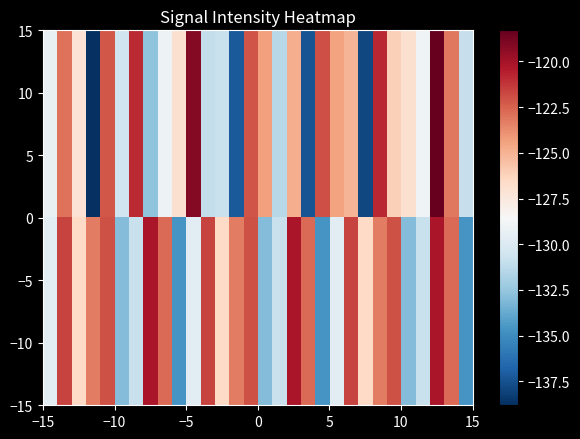

What is the minimum value shown in the chart?

-138.8